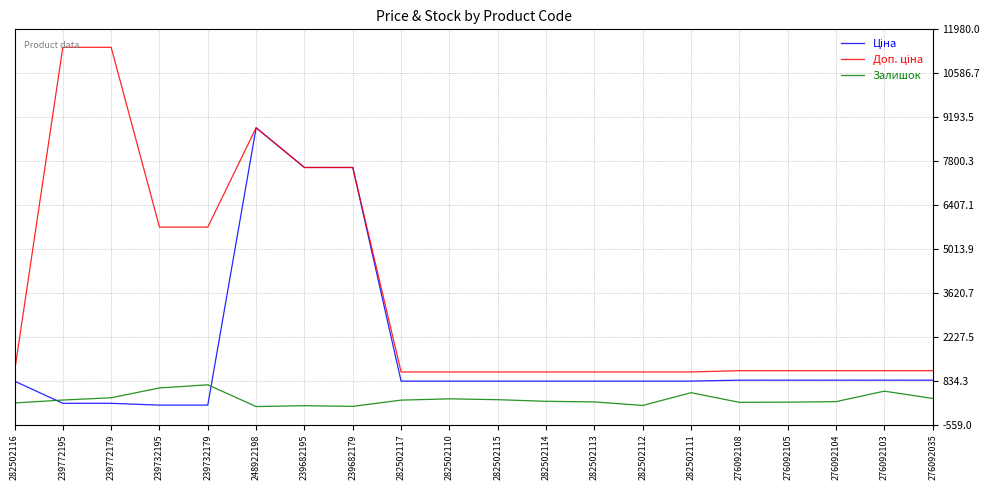

What is the total value across all series at 282502111?

2378.7